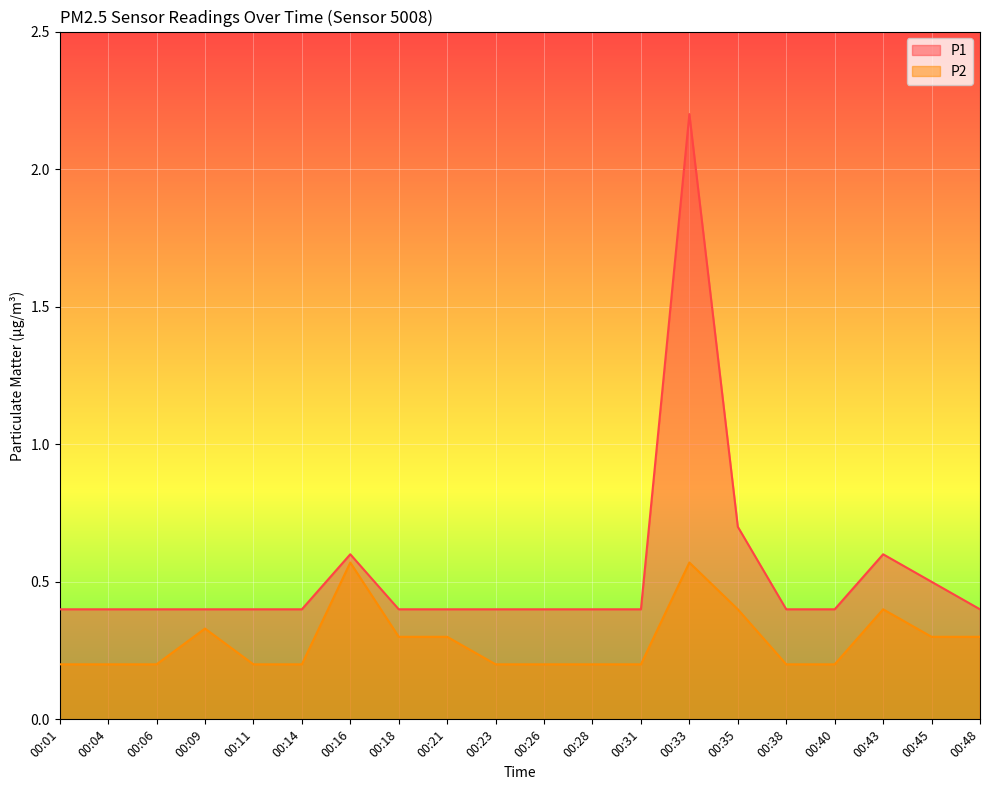

Which series has the largest range (max minus min)?

P1